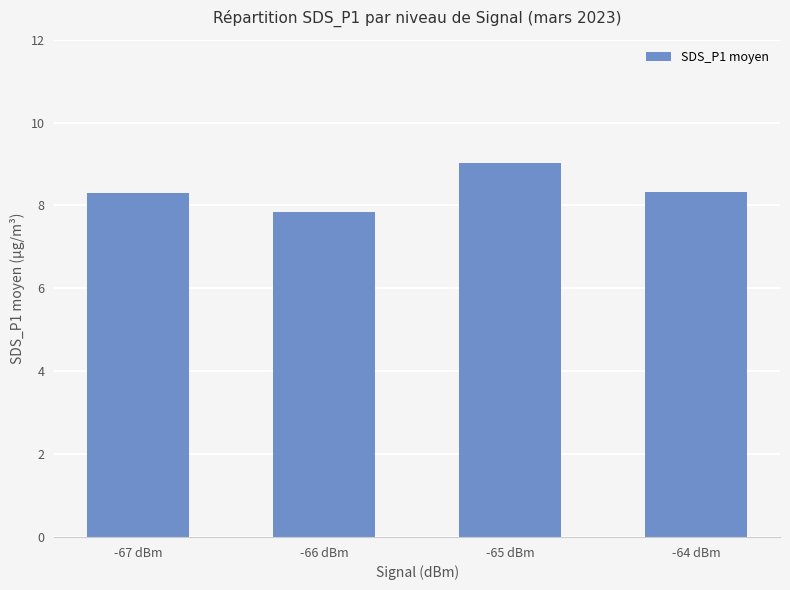

What is the ratio of the value at -66 dBm to the value at -64 dBm?

0.9